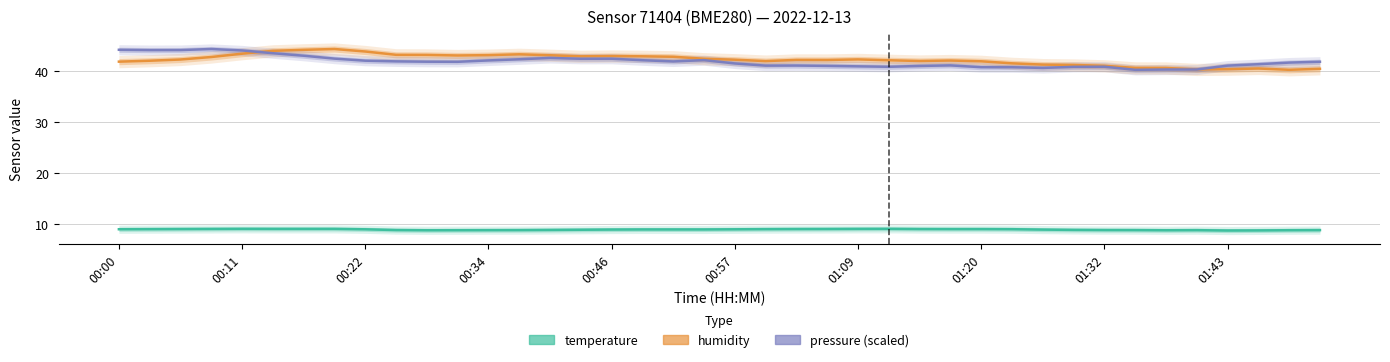

Is this an area chart (filled region under the line)?

No